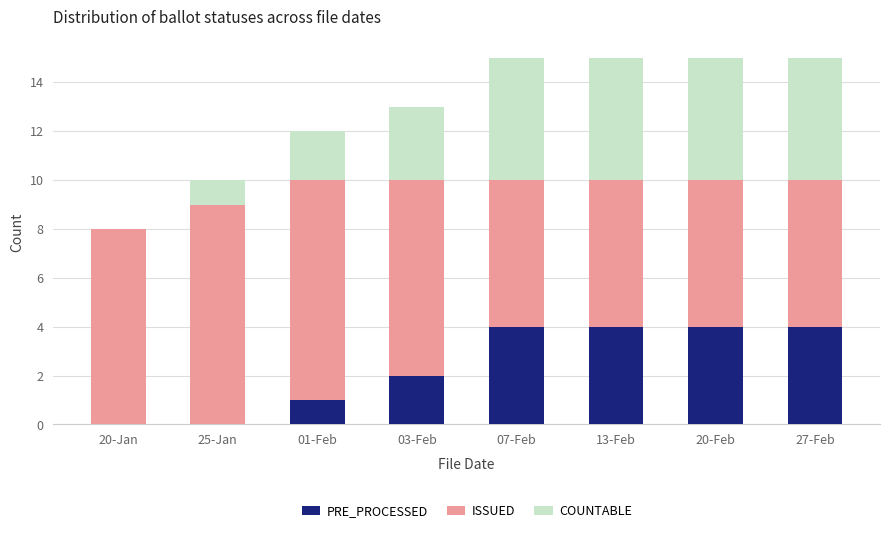

Count the number of data series in this chart.

3